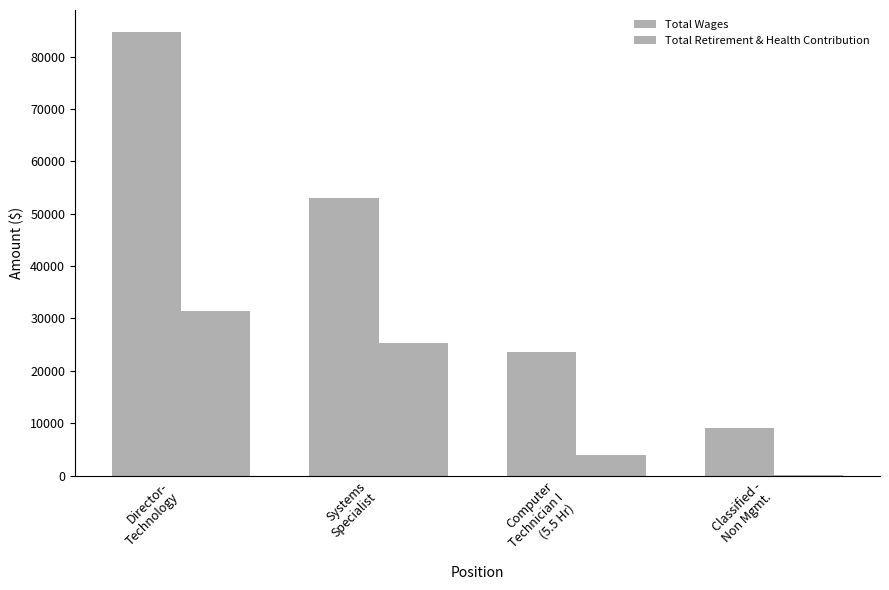

Does the chart contain stacked bars?

No